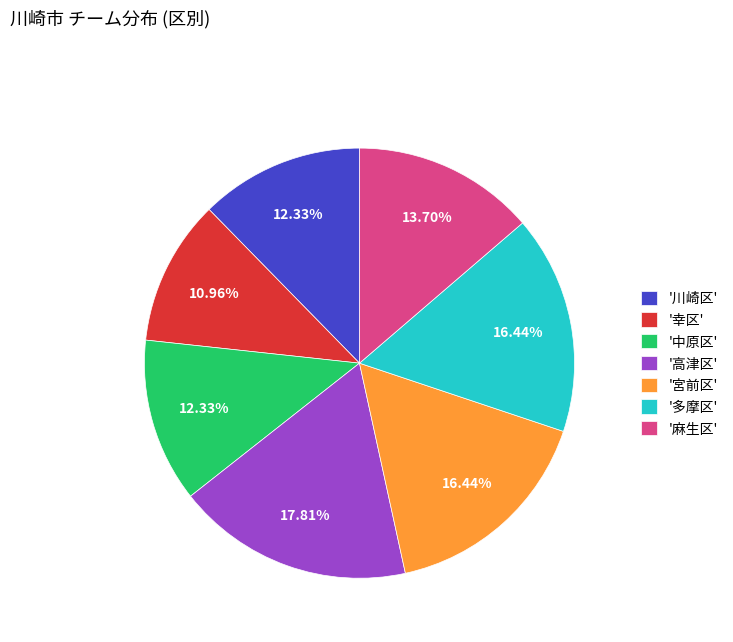

Do '宮前区' and '幸区' together represent more than half of the pie?

No